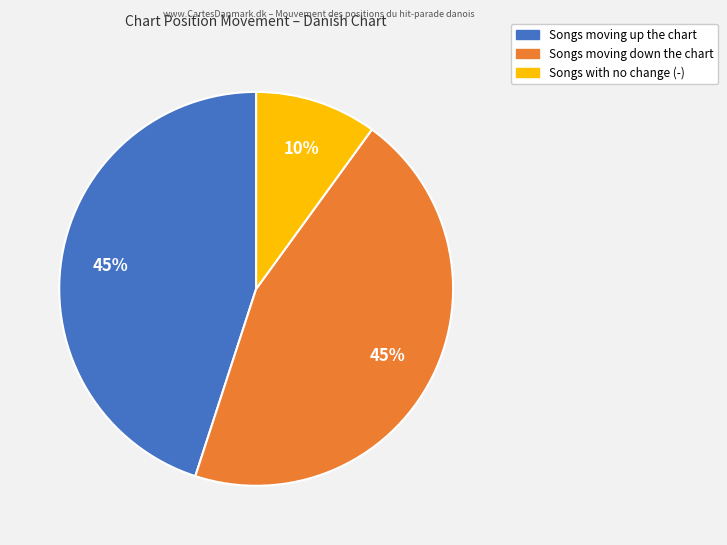

Does any single category account for the majority?

No